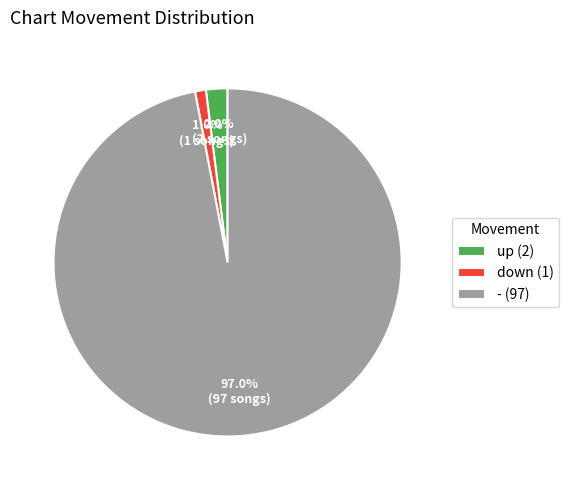

Rank the categories by value from lowest to highest.

down, up, -